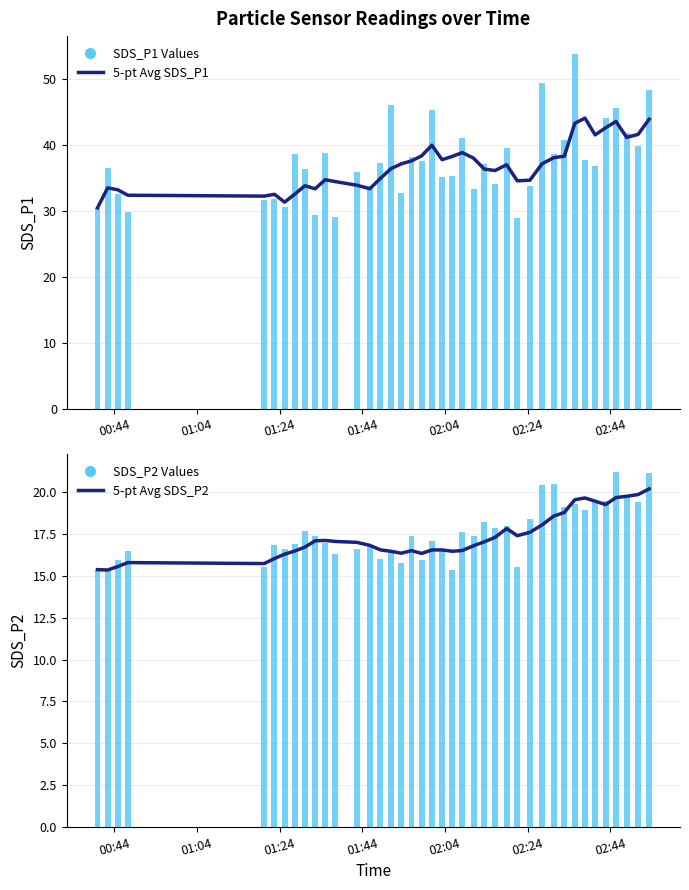

What is the highest value of the SDS_P2 Values series?

21.2